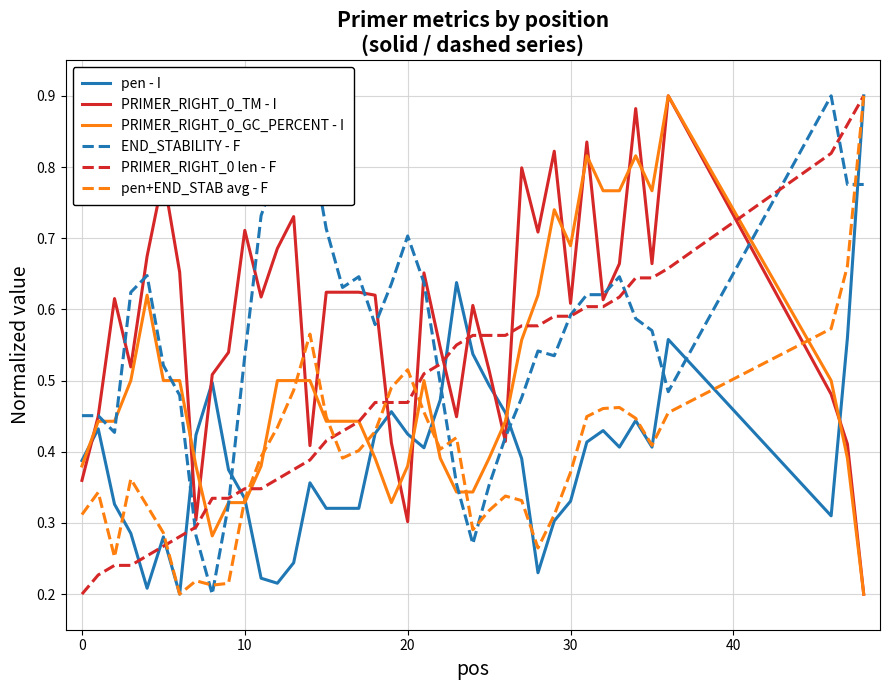

True or false: pen - I and END_STABILITY - F intersect in this chart.

True